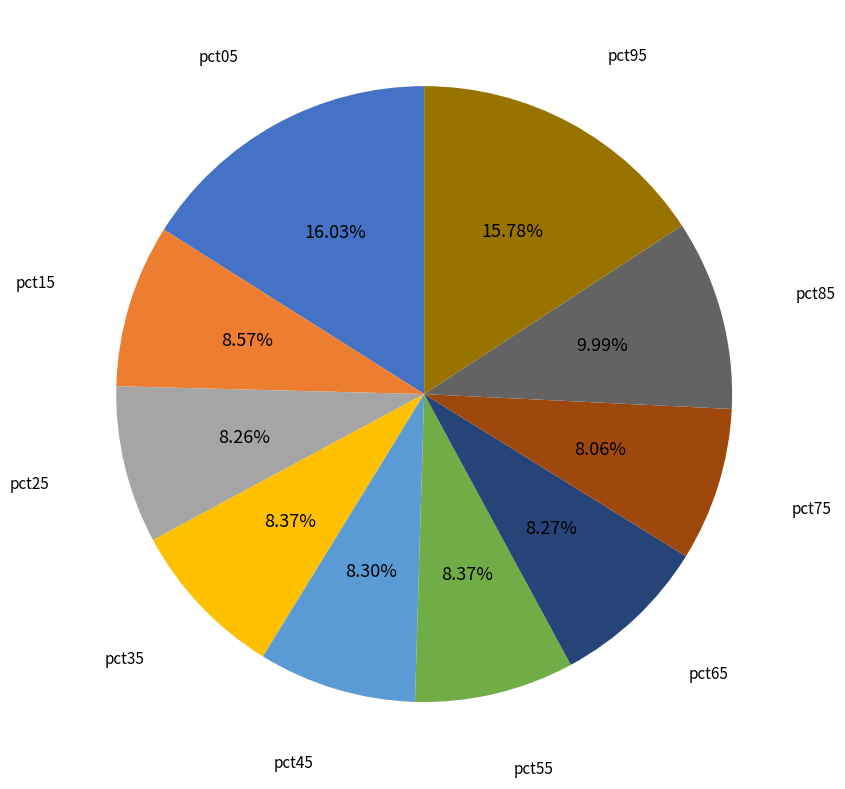

Is there a majority slice in this chart?

No